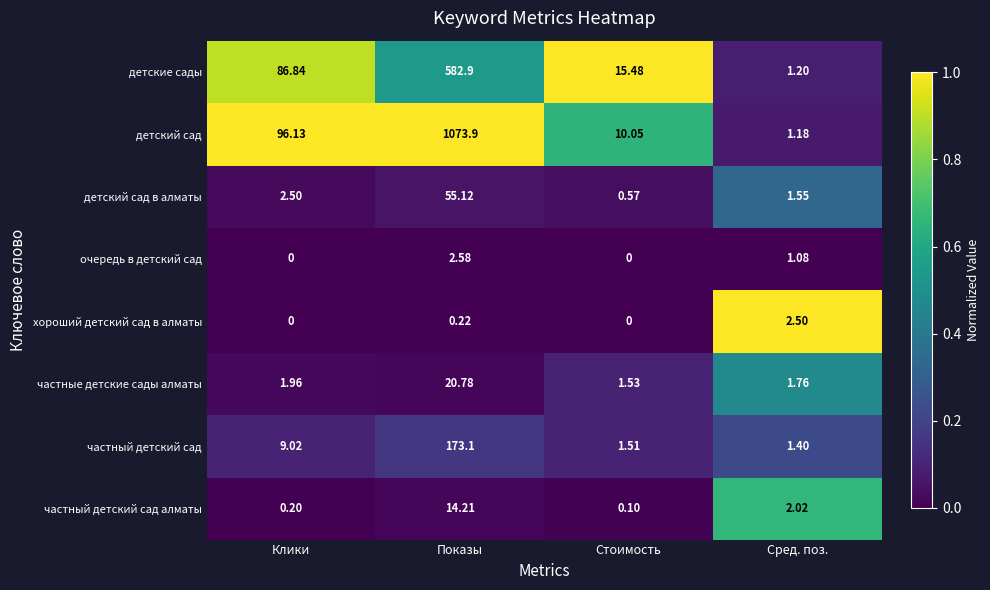

Rank the series at Сред. поз. from highest to lowest value.

хороший детский сад в алматы, частный детский сад алматы, частные детские сады алматы, детский сад в алматы, частный детский сад, детские сады, детский сад, очередь в детский сад